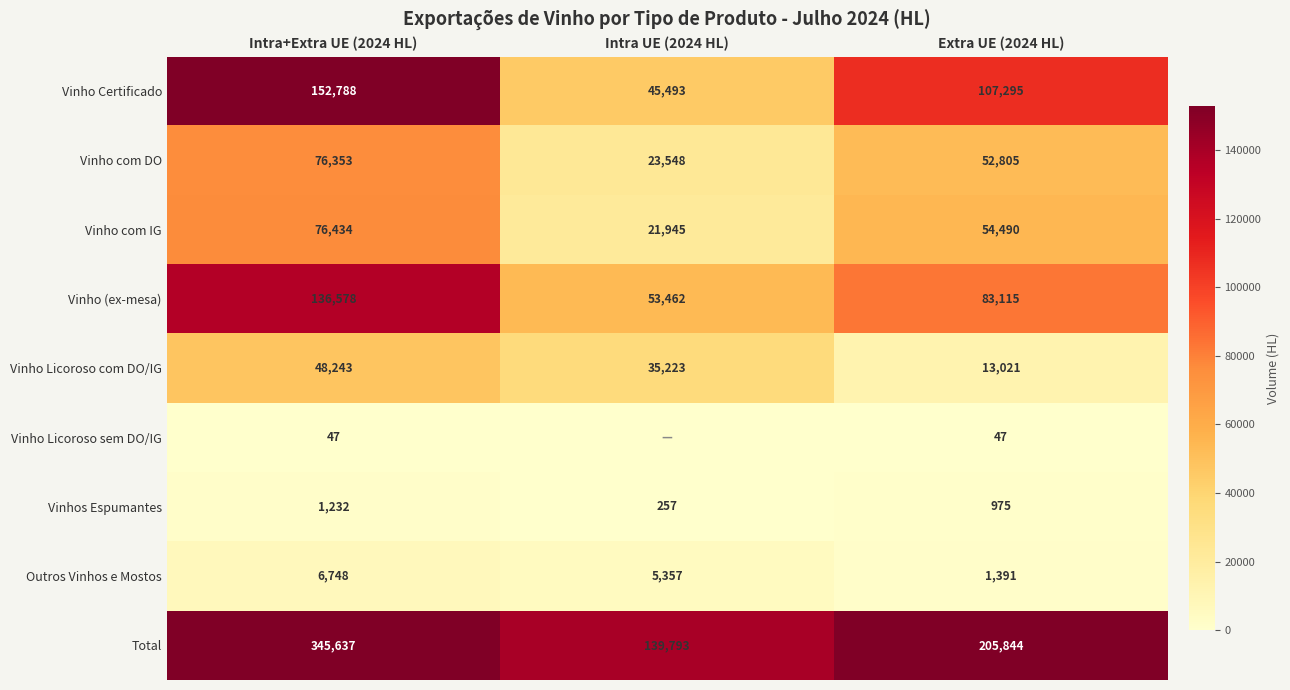

At which category is the sum across all series the highest?

Intra+Extra UE (2024 HL)